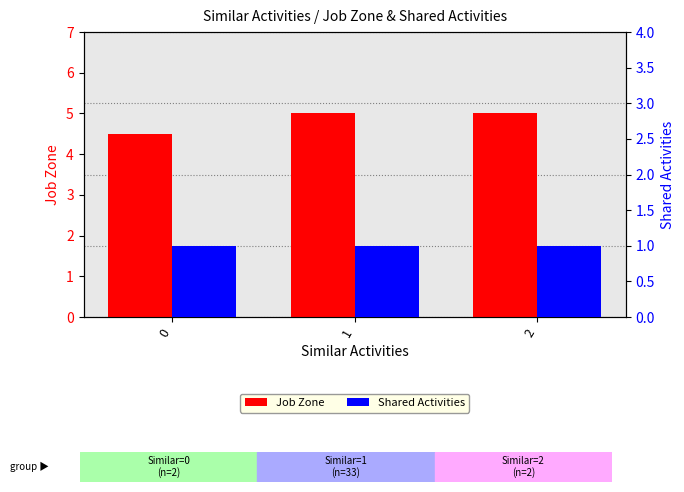

The Job Zone series shows 4.5 at 0. True or false?

True